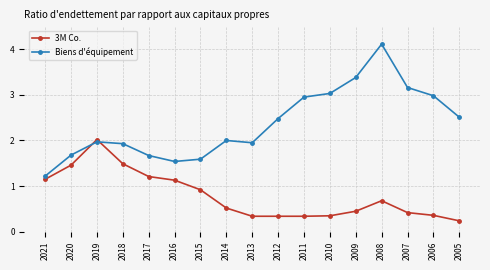

Which label corresponds to the smallest value in the chart?

2005